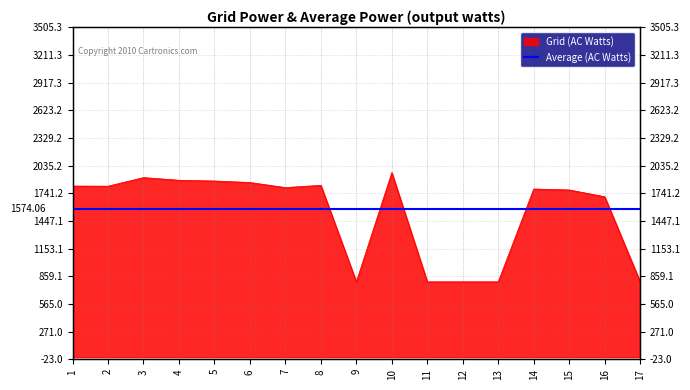

Which category has the lowest value across all series?

9